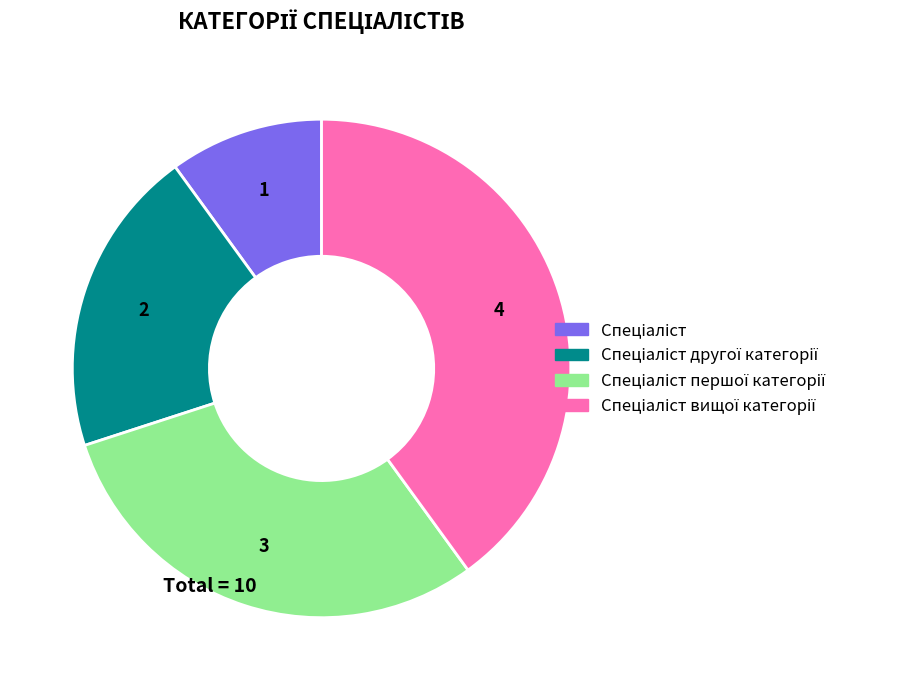

Is there any slice that represents more than half of the pie?

No